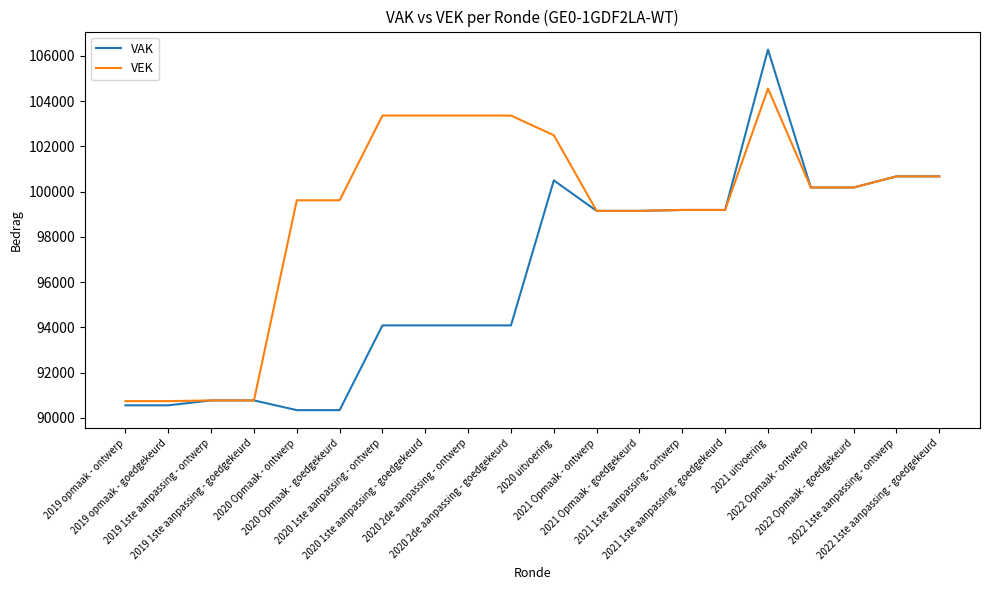

Rank the series by their average value, from highest to lowest.

VEK, VAK